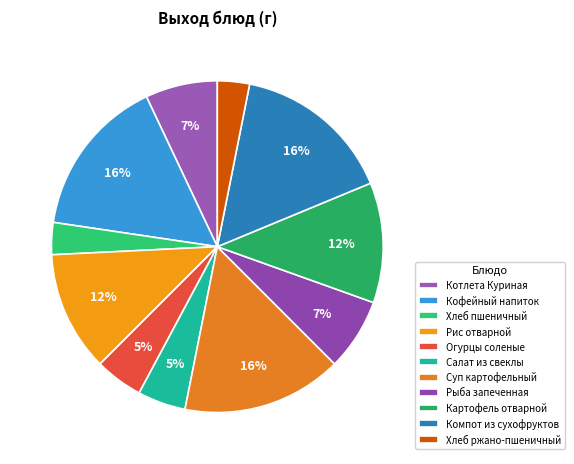

To the nearest percent, what is the difference between the Рис отварной and Огурцы соленые slice percentages?

7%